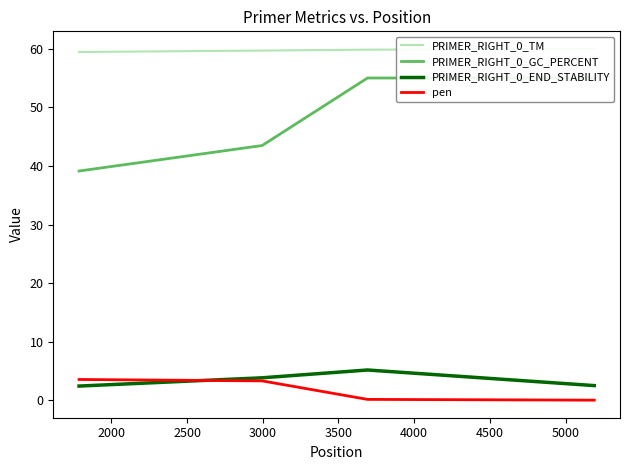

How many values in the PRIMER_RIGHT_0_GC_PERCENT series are below 55?

2